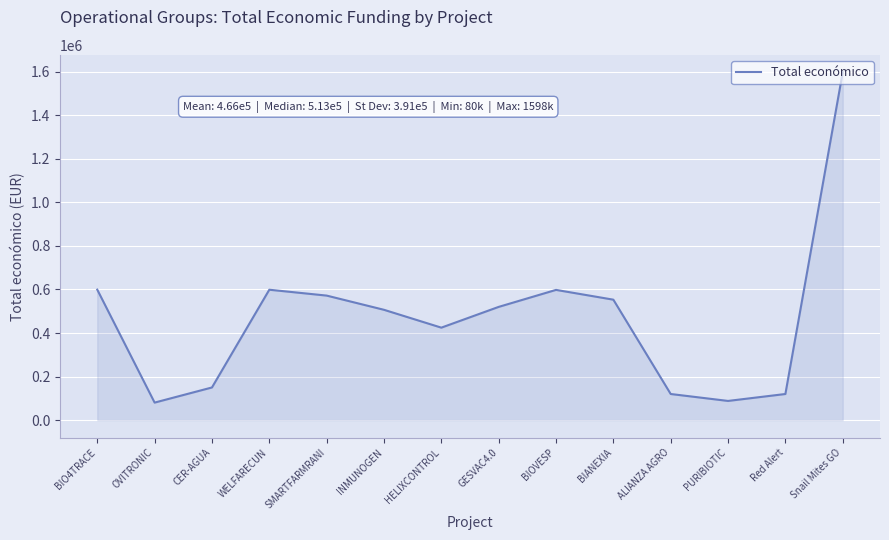

The chart shows a value of 1597786 at Snail Mites GO. True or false?

True